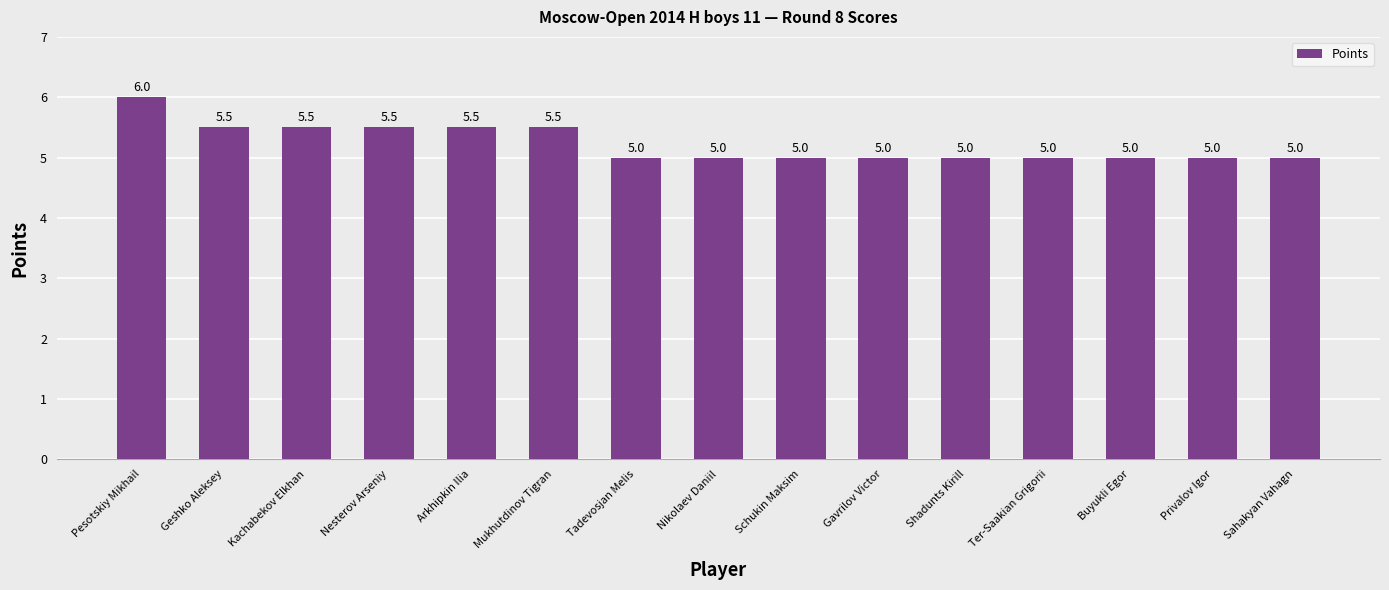

Reading right to left, extract all data points from this chart.

5.0	5.0	5.0	5.0	5.0	5.0	5.0	5.0	5.0	5.5	5.5	5.5	5.5	5.5	6.0